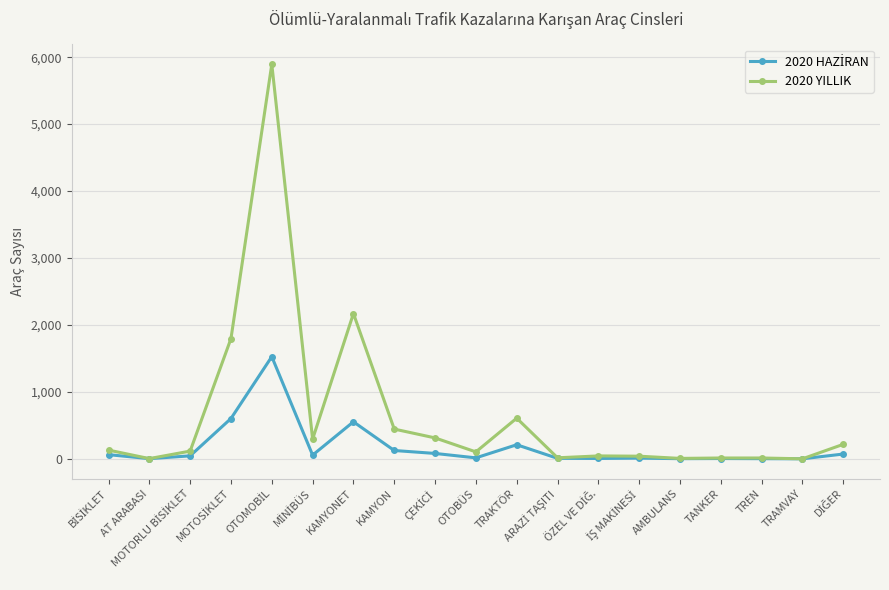

Which series has the largest total across all categories?

2020 YILLIK